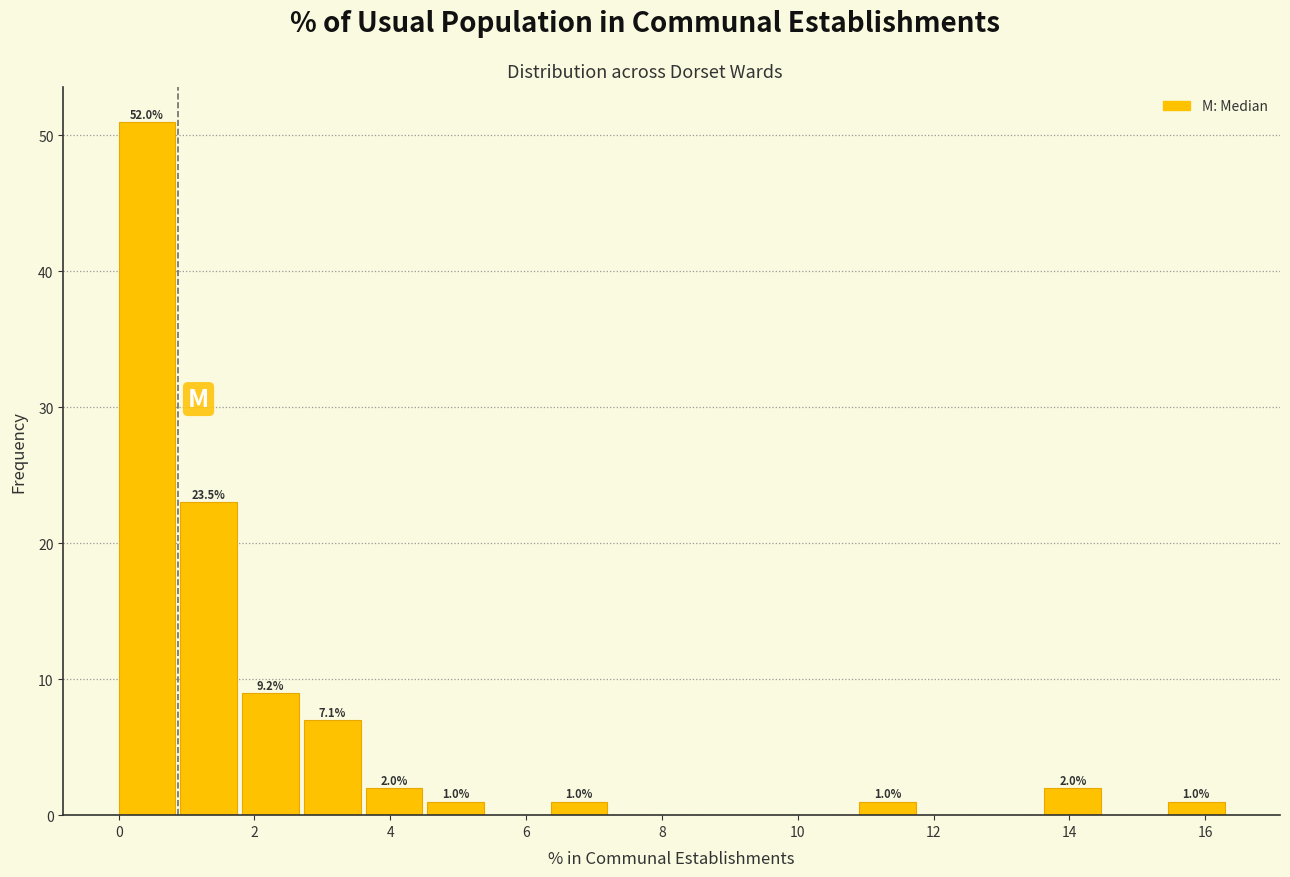

Which range on the x-axis has the tallest bar?

0.0 to 1.0